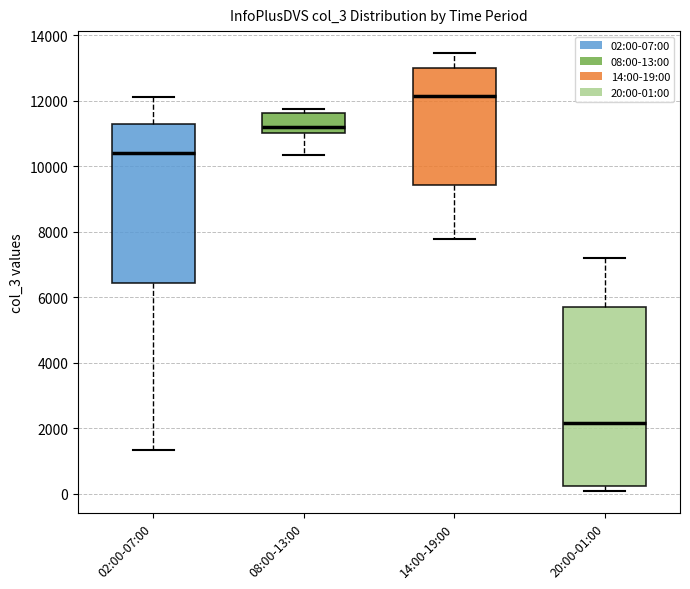

Which box is the tallest, from its lower edge to its upper edge?

20:00-01:00